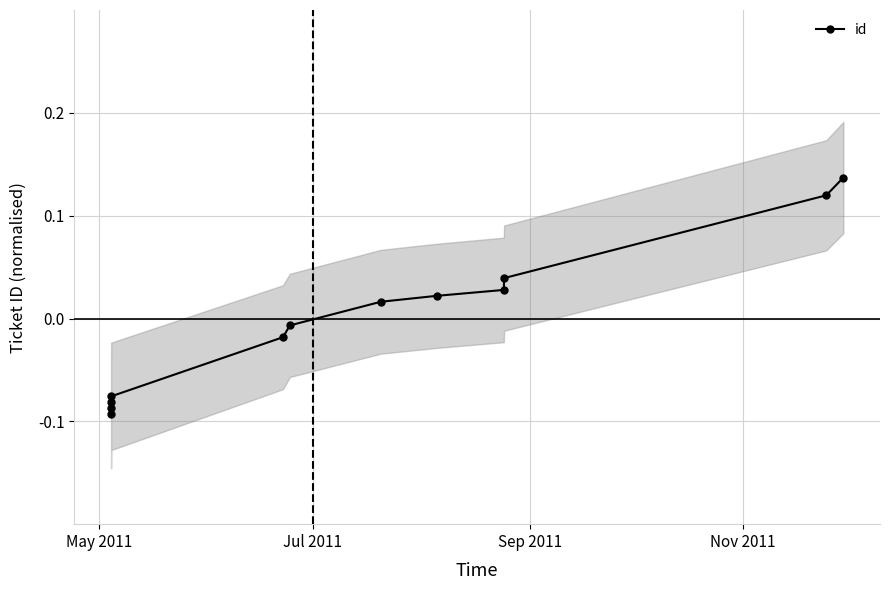

Does the chart have visible grid lines?

Yes